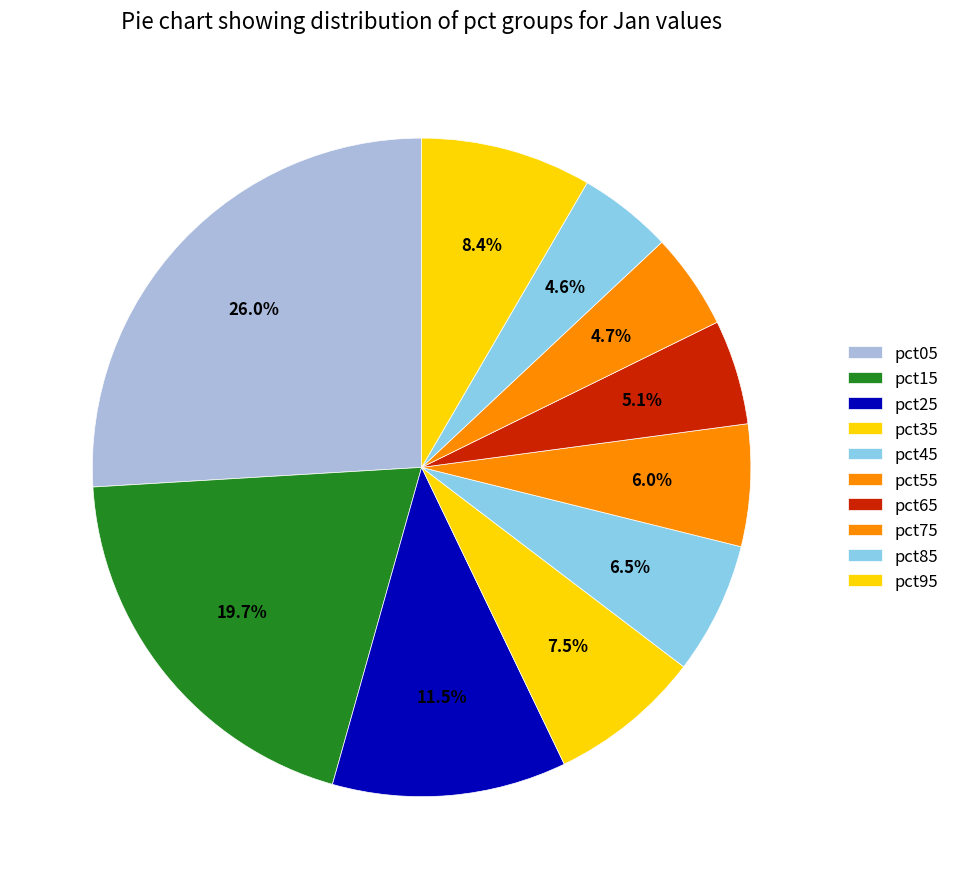

Does any single category account for the majority?

No